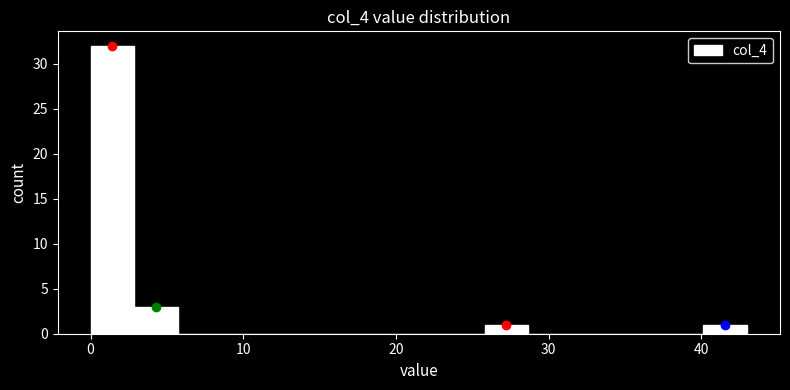

Read against the x-axis, roughly where is the centre of the tallest bar?

1